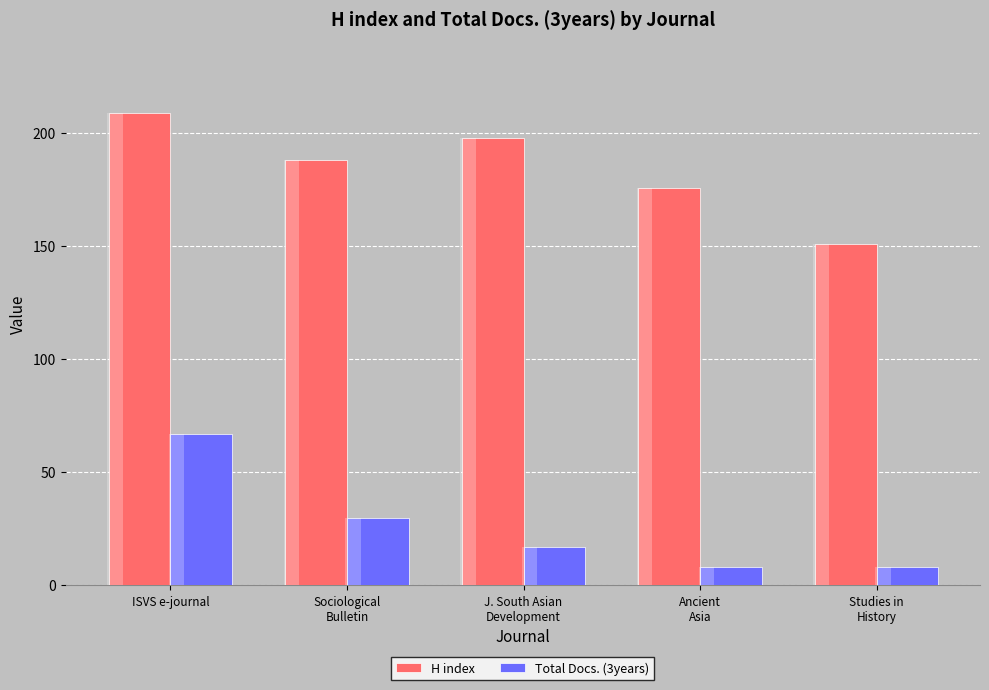

Reading left to right, extract all data points from this chart.

H index: 209	188	198	176	151
Total Docs. (3years): 67	30	17	8	8